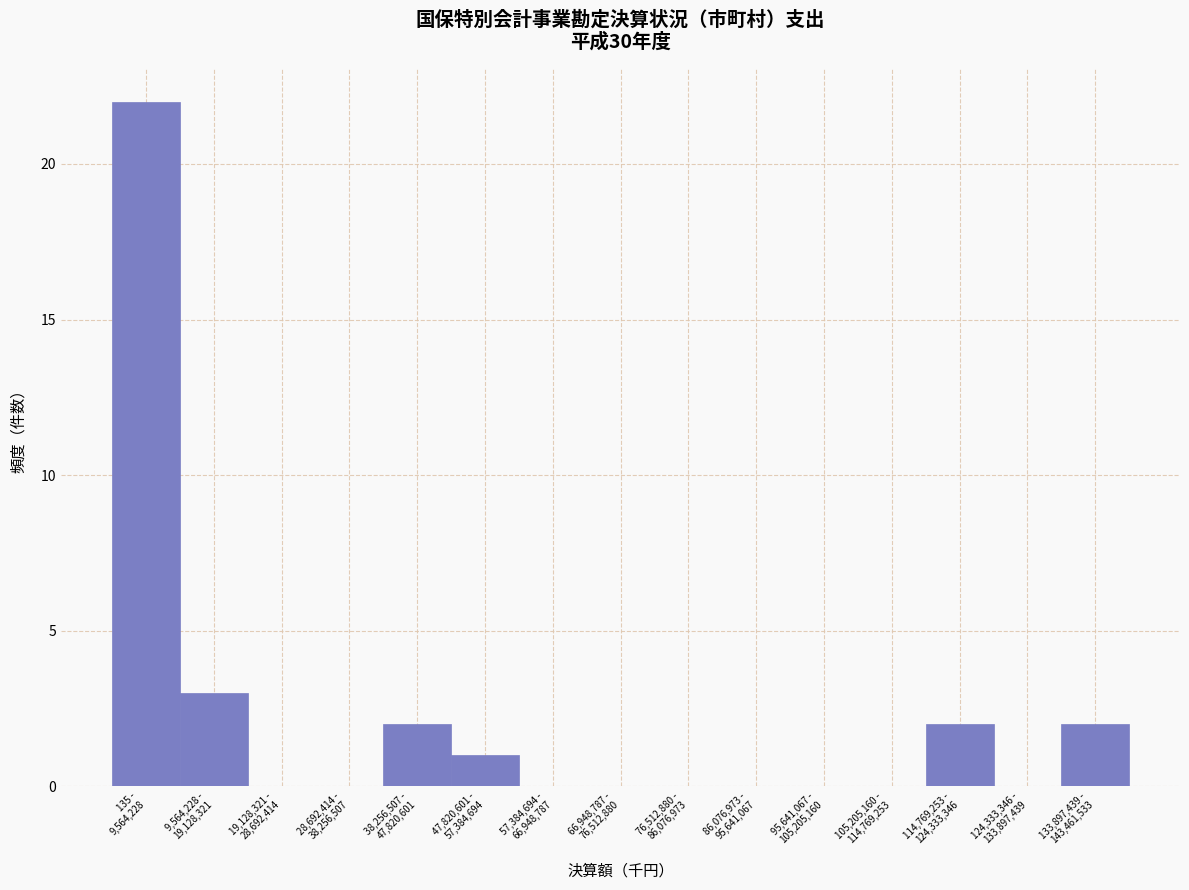

What is the sum of all values?

32